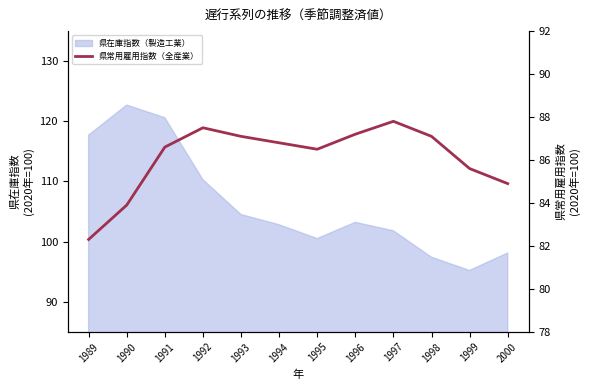

How many data points are less than 86?

4